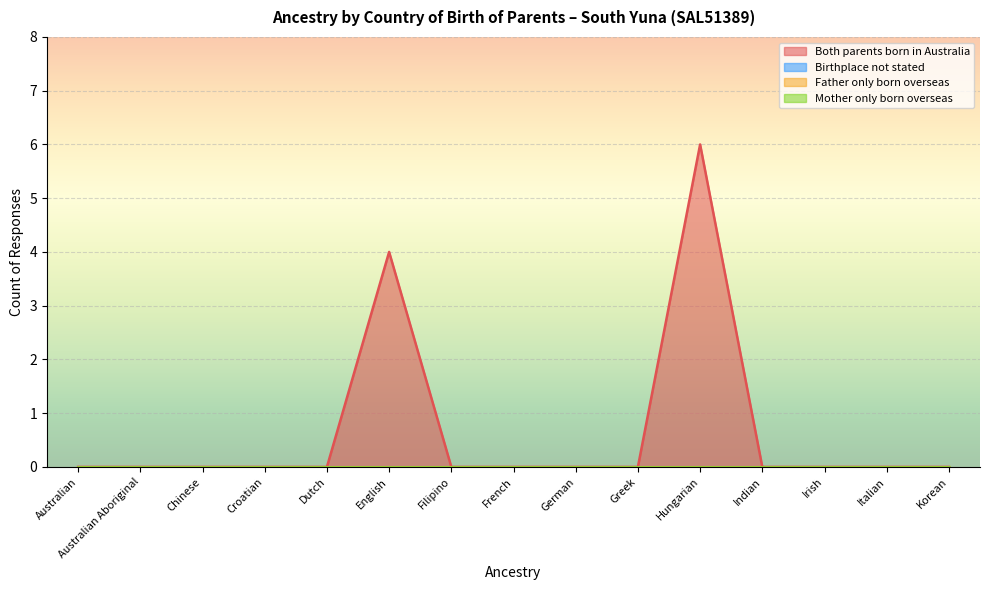

True or false: Mother only born overseas has more than 2 points higher than both neighbors.

False